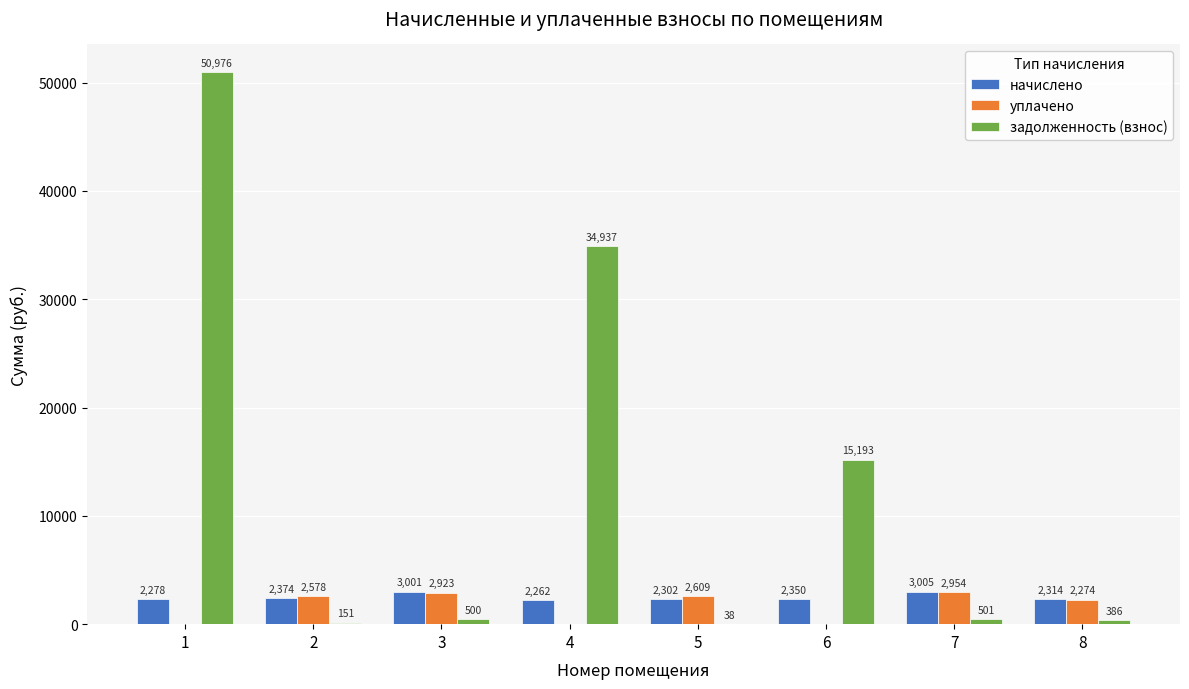

What value does the задолженность (взнос) series have at 1?

50975.7